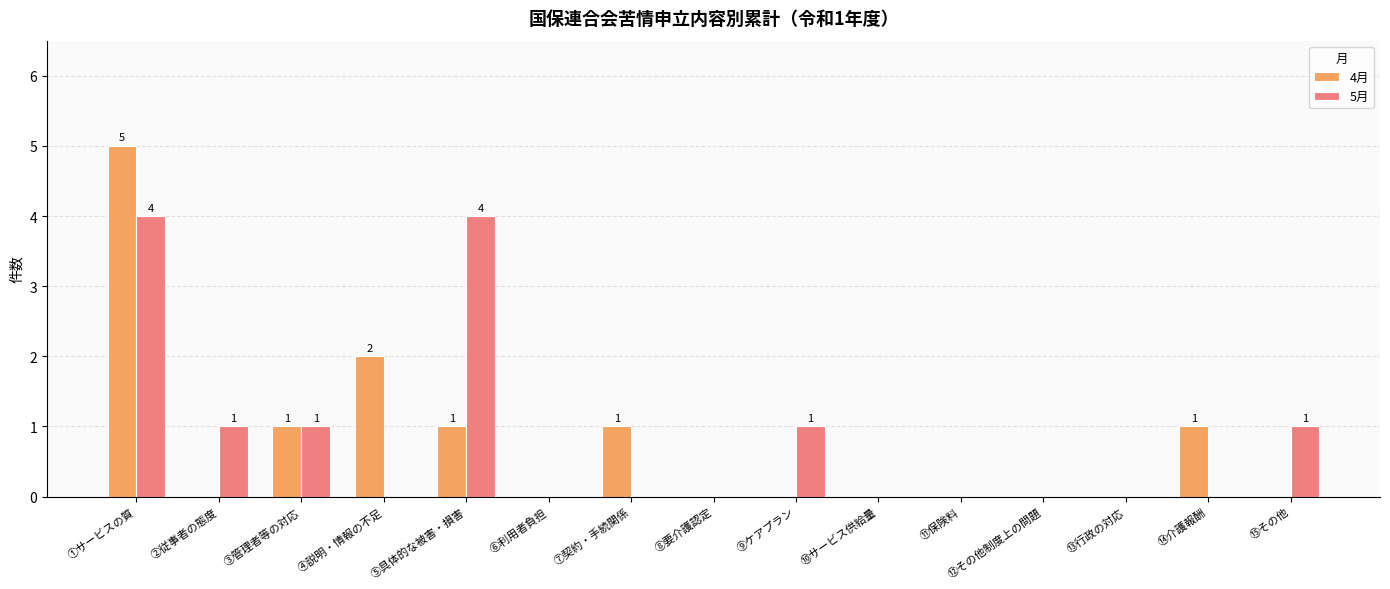

Which series has the largest range (max minus min)?

4月